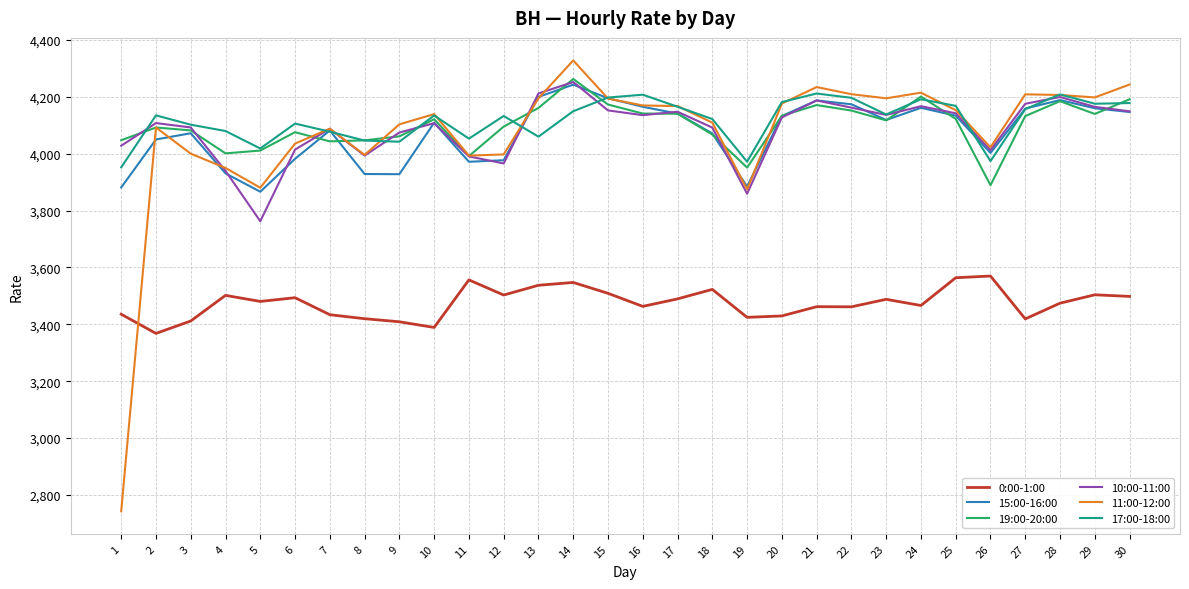

What is the maximum value for 19:00-20:00?

4263.2